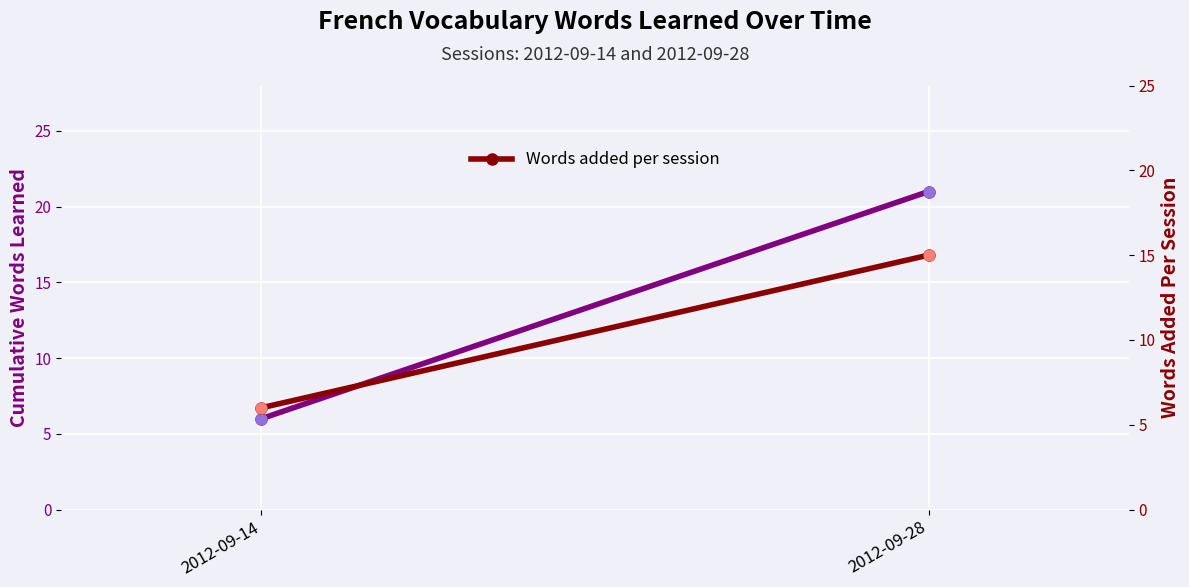

Which series has the widest spread of Y values?

Words learned (cumulative)